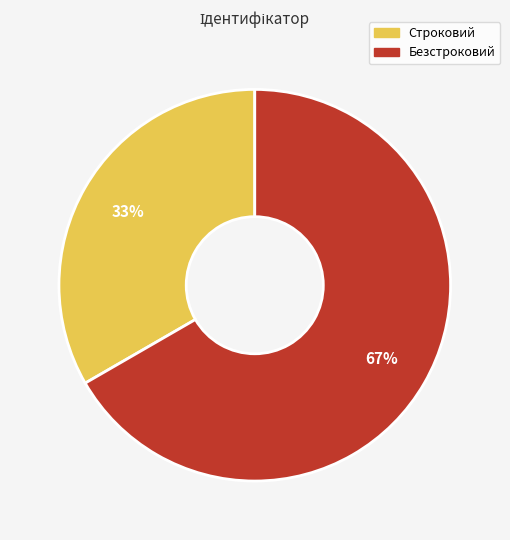

True or false: Строковий accounts for 33% of the total.

True